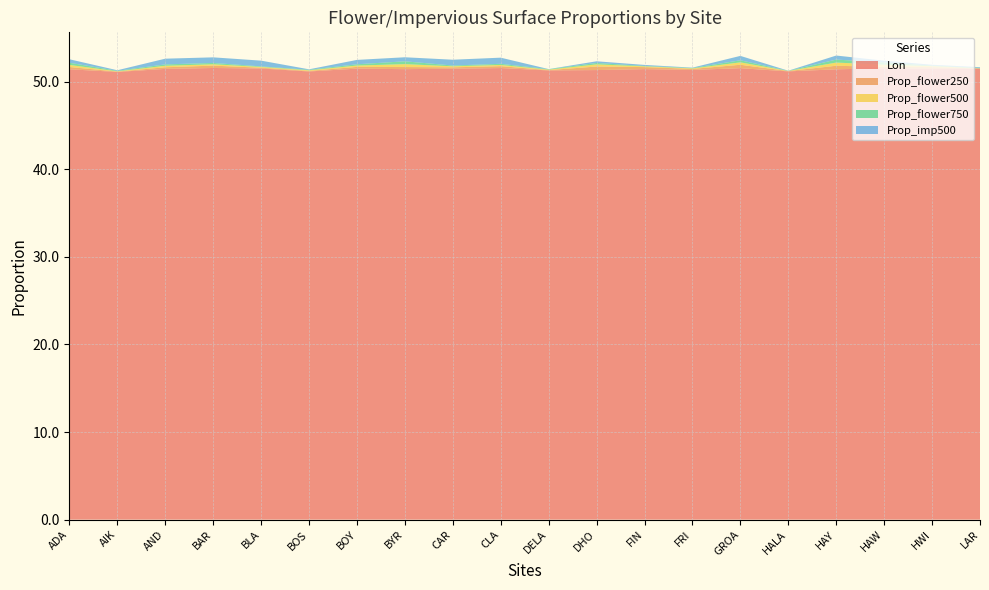

Reading left to right, what are all the values shown in this chart?

Lon: ADA=51.4	AIK=51.1	AND=51.5	BAR=51.6	BLA=51.5	BOS=51.2	BOY=51.5	BYR=51.4	CAR=51.5	CLA=51.5	DELA=51.3	DHO=51.3	FIN=51.4	FRI=51.3	GROA=51.5	HALA=51.2	HAY=51.4	HAW=51.5	HWI=51.5	LAR=51.5
Prop_flower250: ADA=0.3	AIK=0.0	AND=0.2	BAR=0.3	BLA=0.1	BOS=0.1	BOY=0.2	BYR=0.2	CAR=0.2	CLA=0.2	DELA=0.0	DHO=0.4	FIN=0.2	FRI=0.1	GROA=0.4	HALA=0.0	HAY=0.4	HAW=0.2	HWI=0.2	LAR=0.0
Prop_flower500: ADA=0.2	AIK=0.0	AND=0.2	BAR=0.2	BLA=0.1	BOS=0.1	BOY=0.2	BYR=0.3	CAR=0.1	CLA=0.1	DELA=0.1	DHO=0.2	FIN=0.1	FRI=0.1	GROA=0.3	HALA=0.0	HAY=0.4	HAW=0.3	HWI=0.1	LAR=0.0
Prop_flower750: ADA=0.2	AIK=0.1	AND=0.2	BAR=0.1	BLA=0.1	BOS=0.1	BOY=0.1	BYR=0.3	CAR=0.1	CLA=0.1	DELA=0.1	DHO=0.2	FIN=0.0	FRI=0.0	GROA=0.2	HALA=0.0	HAY=0.3	HAW=0.3	HWI=0.1	LAR=0.0
Prop_imp500: ADA=0.4	AIK=0.1	AND=0.7	BAR=0.6	BLA=0.7	BOS=0.1	BOY=0.5	BYR=0.5	CAR=0.7	CLA=0.7	DELA=0.0	DHO=0.2	FIN=0.1	FRI=0.0	GROA=0.5	HALA=0.0	HAY=0.5	HAW=0.2	HWI=0.1	LAR=0.1